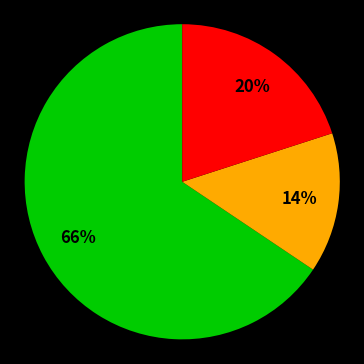

Is there any slice that represents more than half of the pie?

Yes